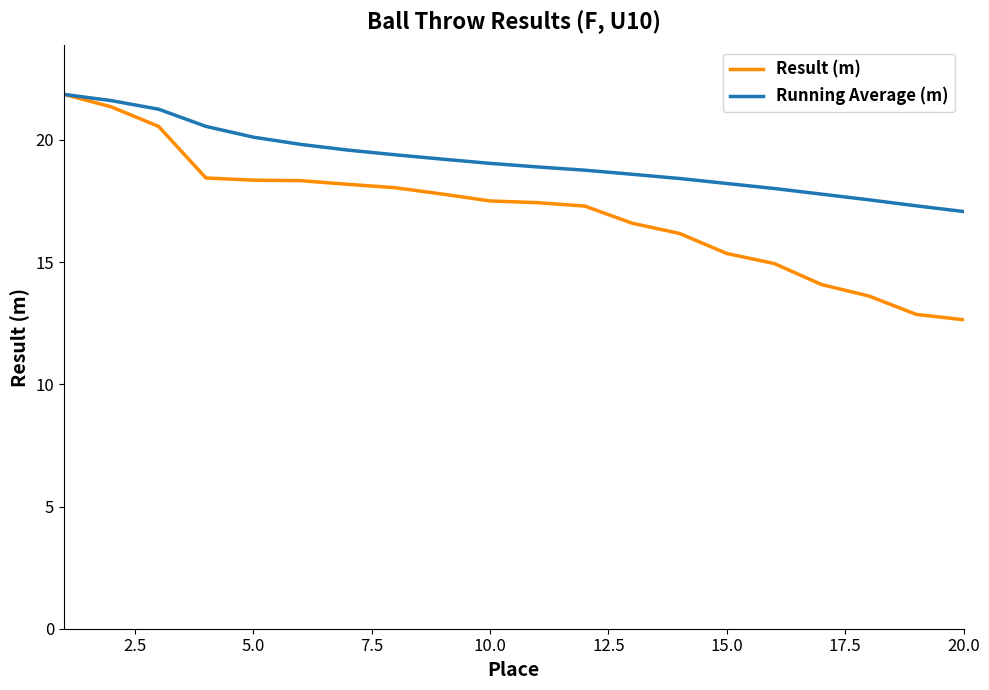

What is the minimum value shown in the chart?

12.6